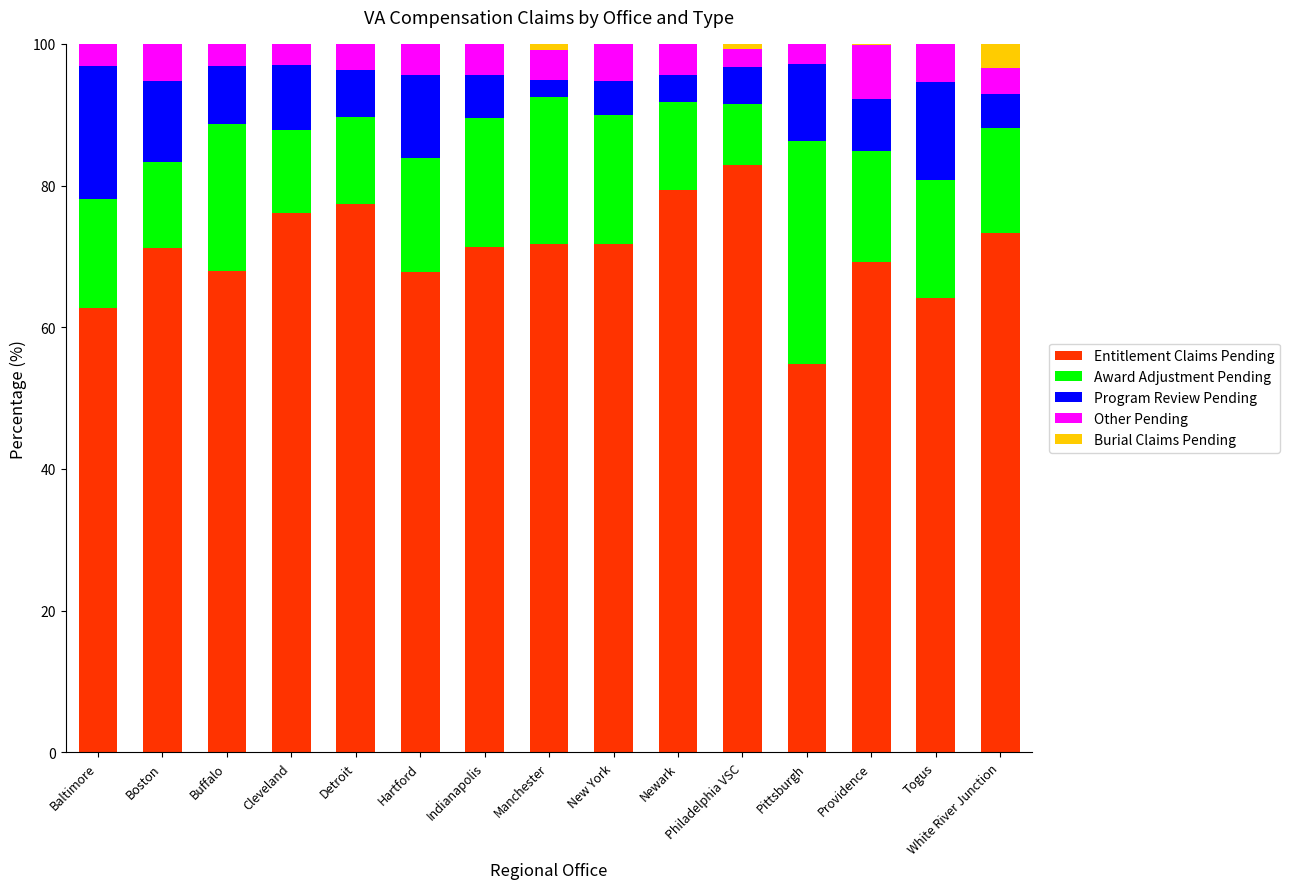

Does the chart contain stacked bars?

Yes